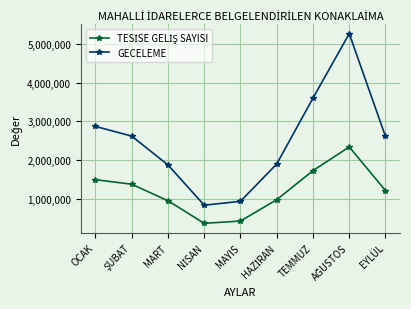

What is the difference between the second highest and second lowest values in the GECELEME series?

2661928